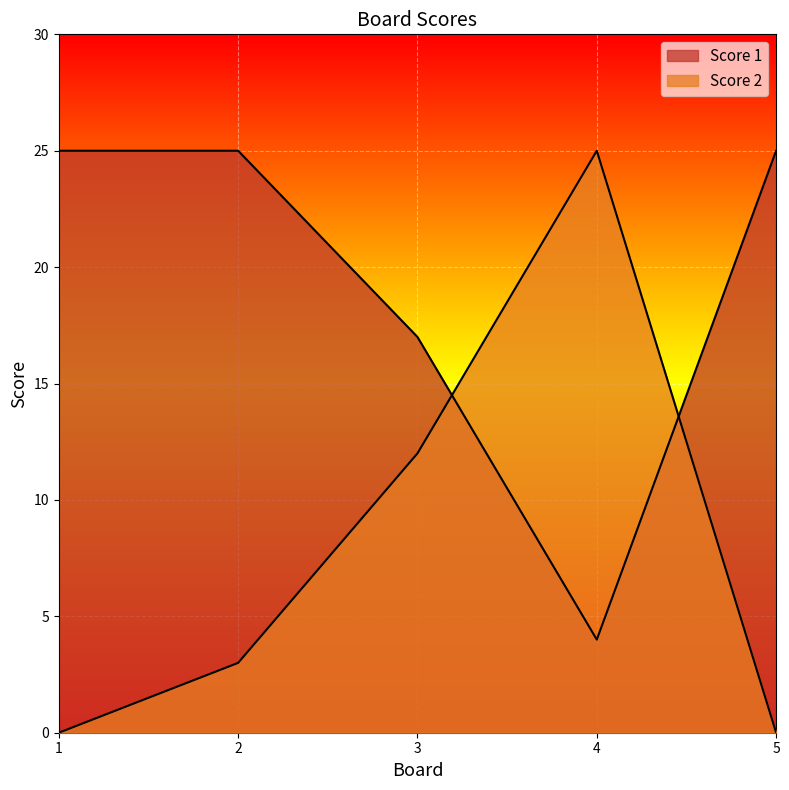

How many intersections are there between Score 2 and Score 1?

2